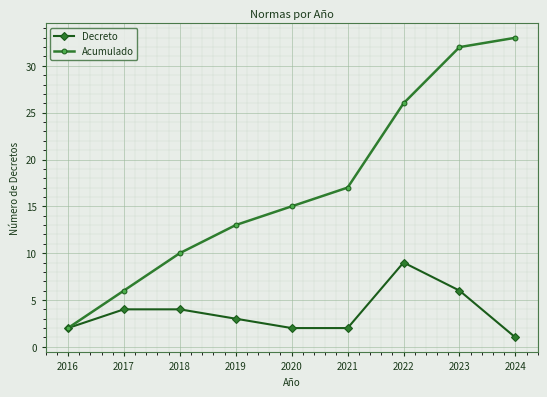

Which category has the lowest value in the Decreto series?

2024